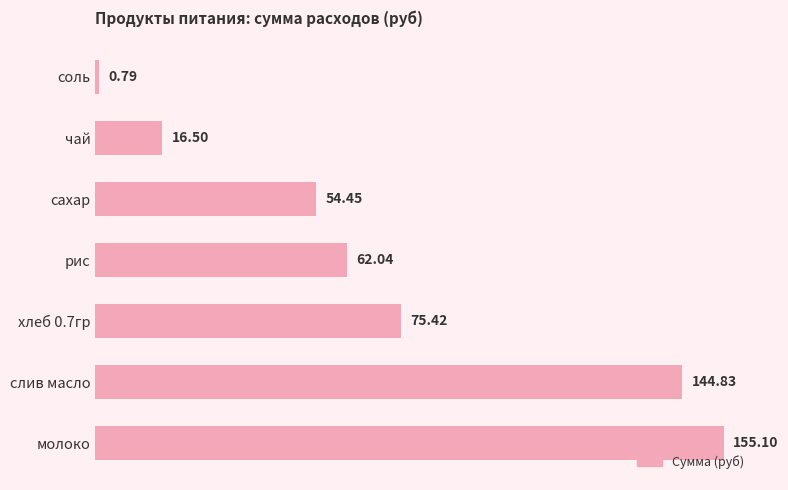

List the labels in order of value, smallest first.

соль, чай, сахар, рис, хлеб 0.7гр, слив масло, молоко